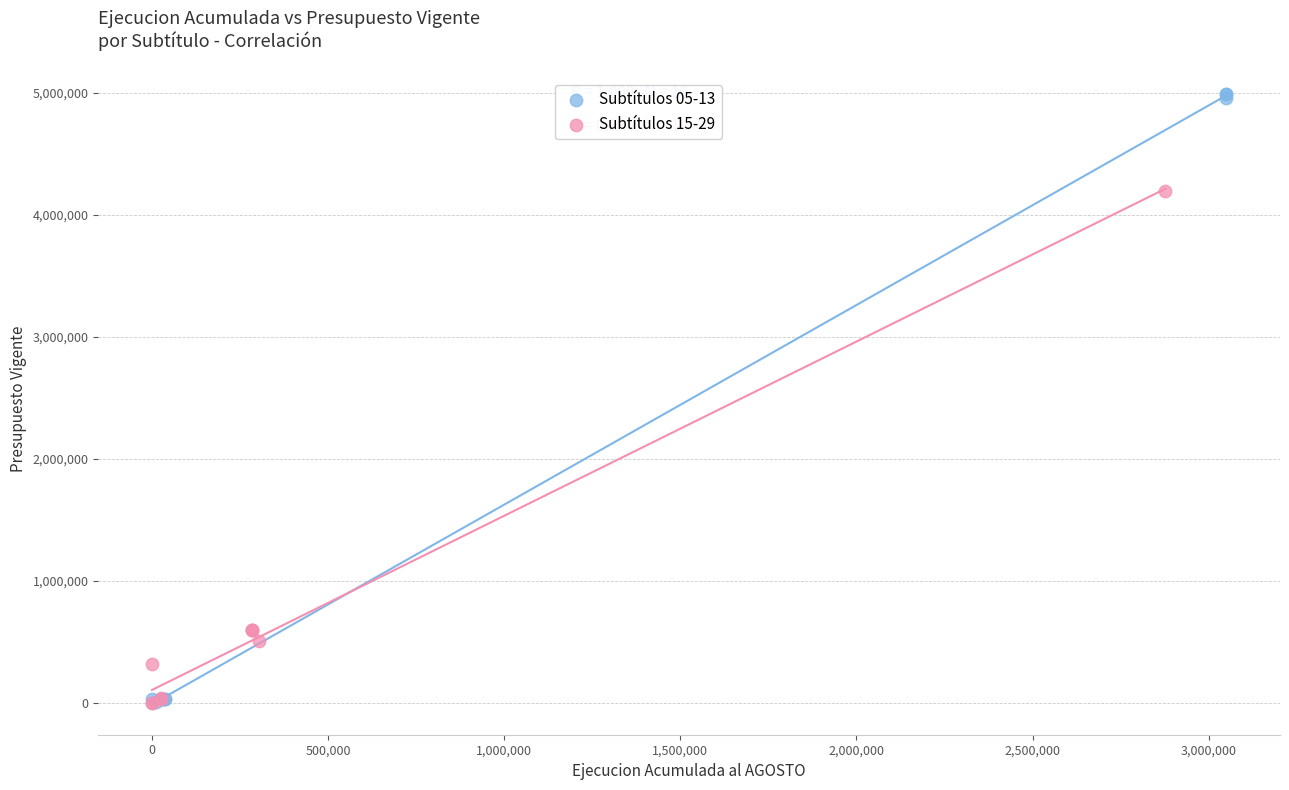

Which series contains the highest Y value?

Subtítulos 05-13